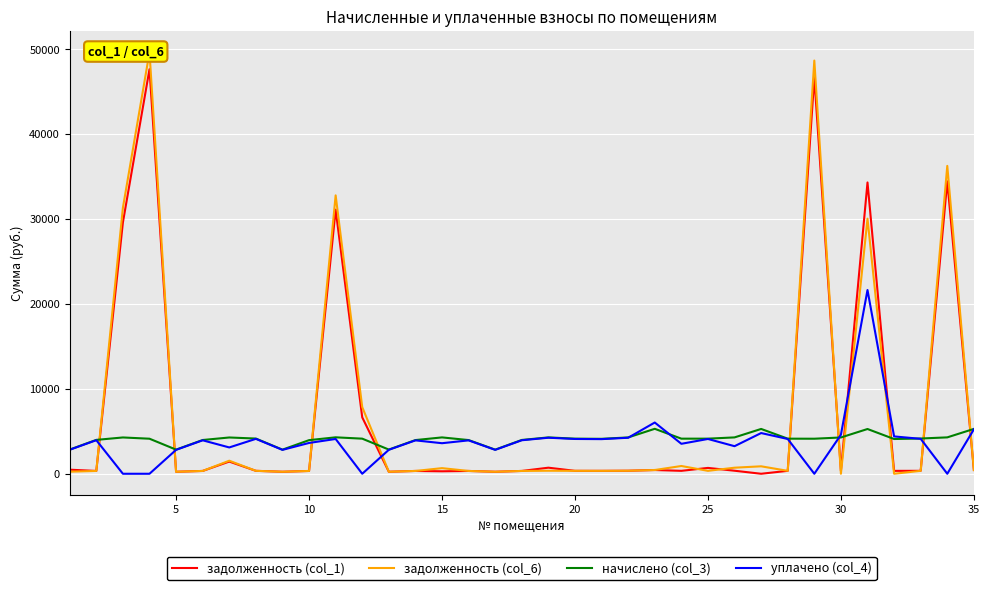

What is the difference between the highest and lowest values at 25?

3791.0